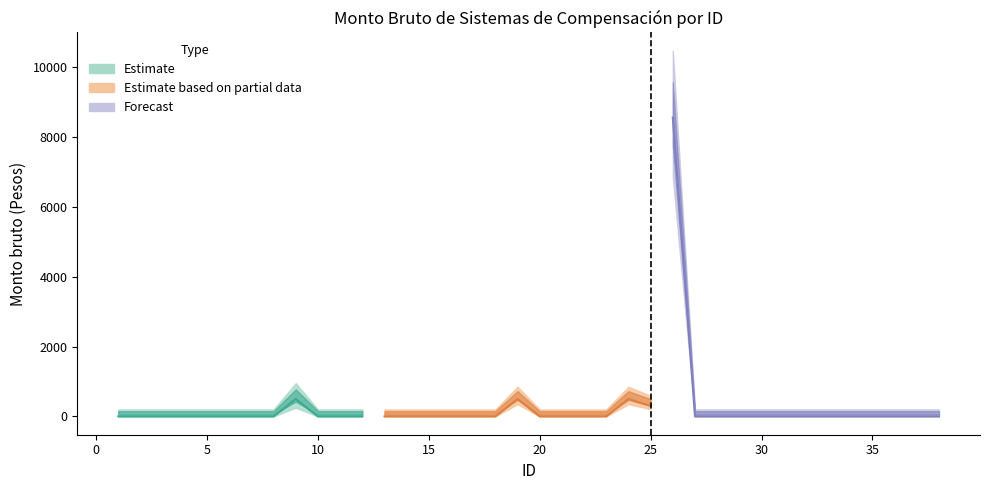

Is it true that the value at 16 is 0?

True